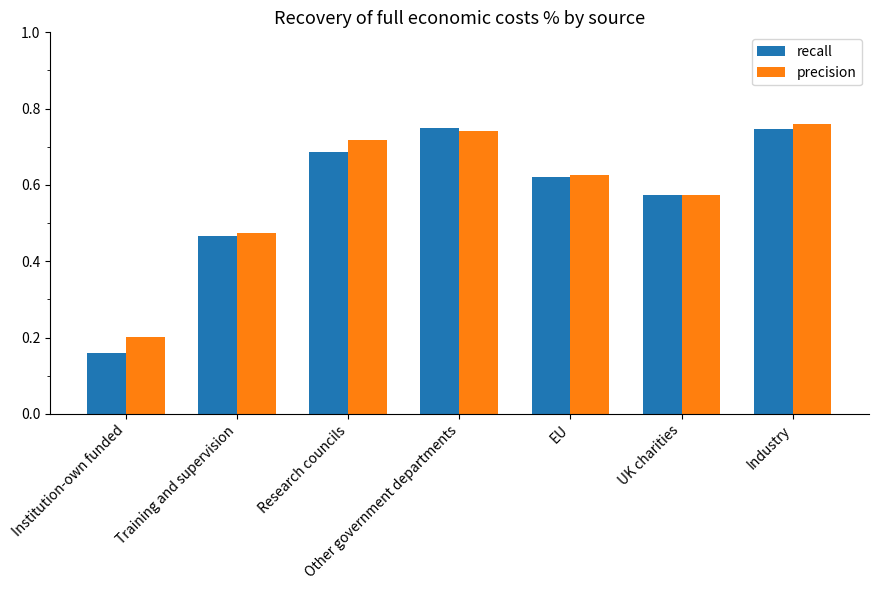

How many bars are there in each group?

2